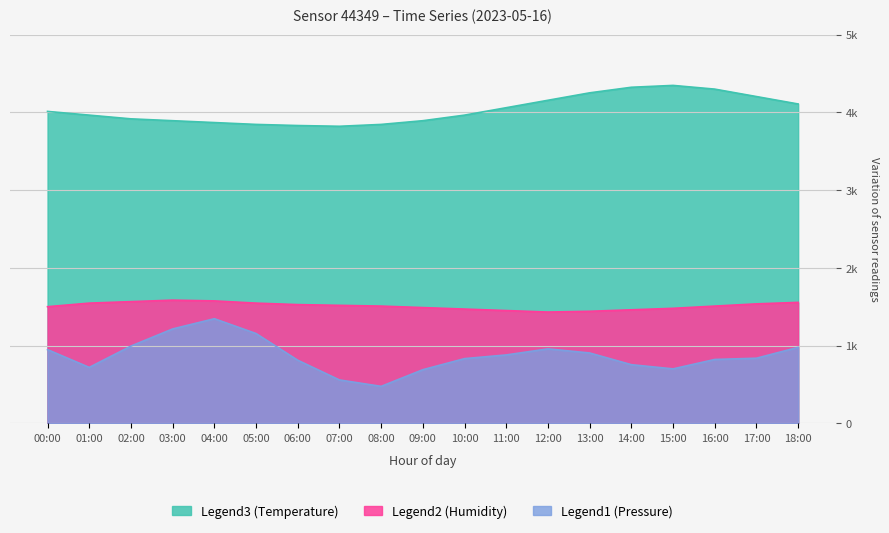

True or false: Temperature and Pressure_norm intersect in this chart.

False